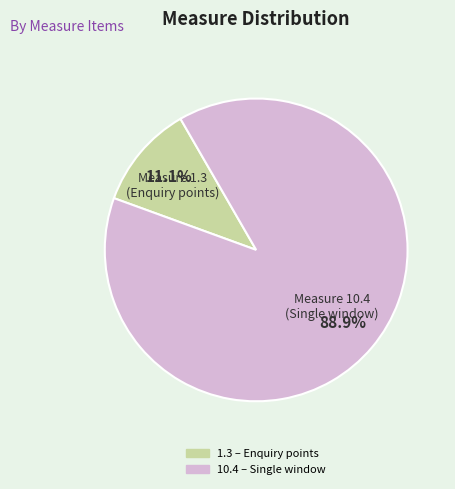

Is there any slice that represents more than half of the pie?

Yes